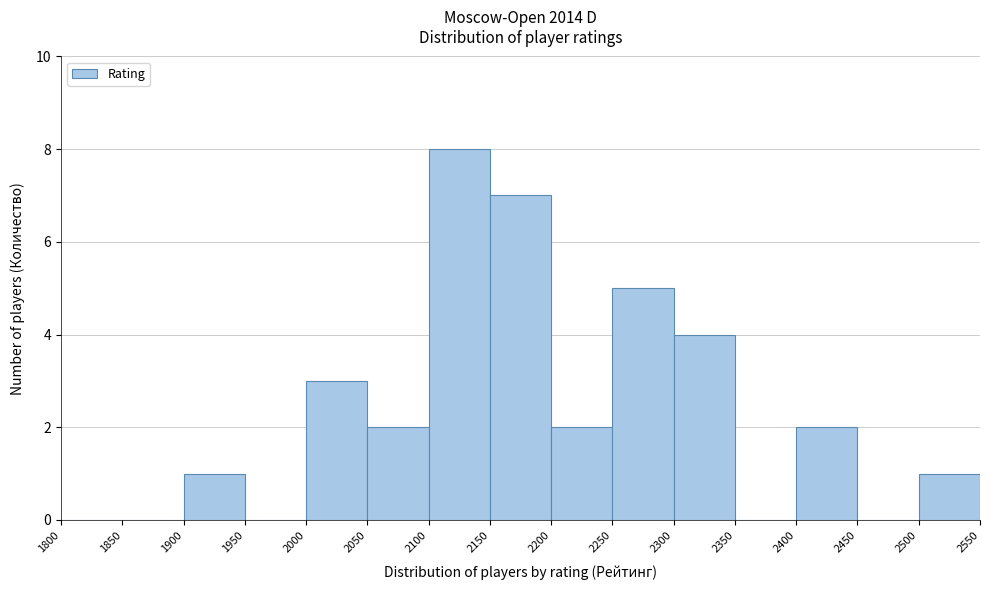

What is the height of the bar covering 2150 to 2200 on the x-axis? The values are not printed on the chart, so give them approximately, as read against the axis.

7